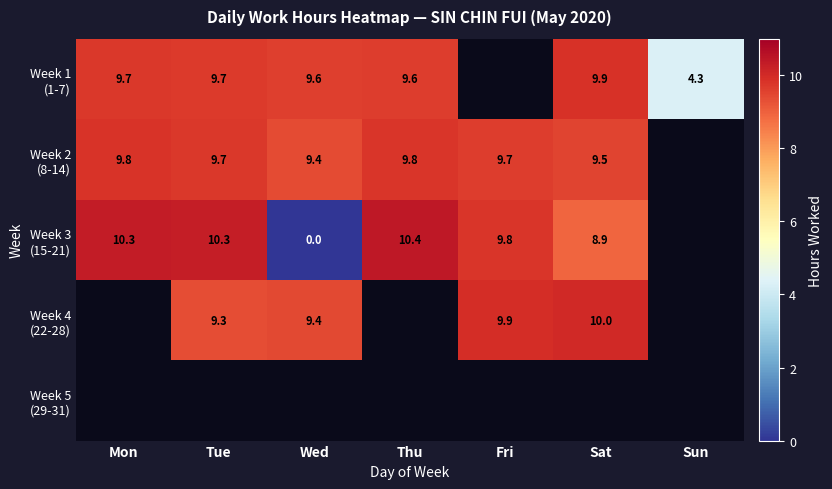

Where does the Week 1 (1-7) series first go above 9?

Mon